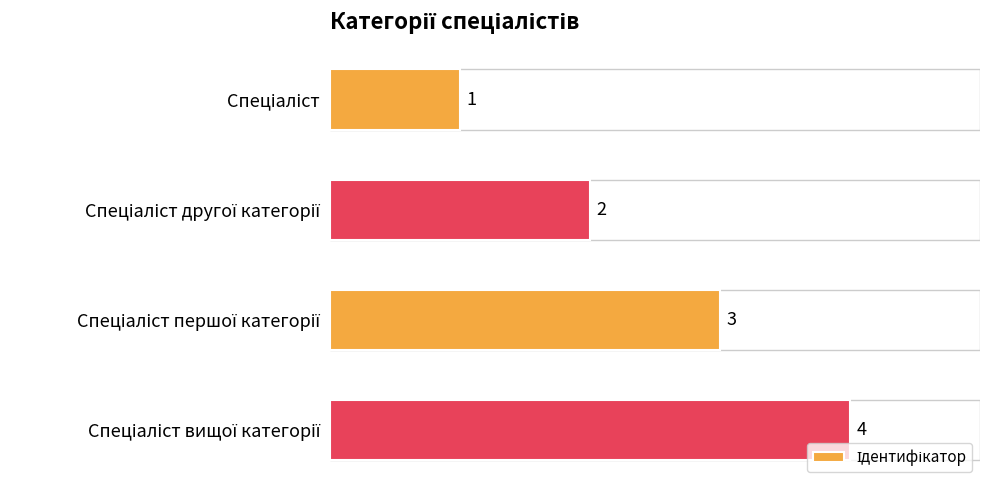

Count the values in the range 2 to 4.

3